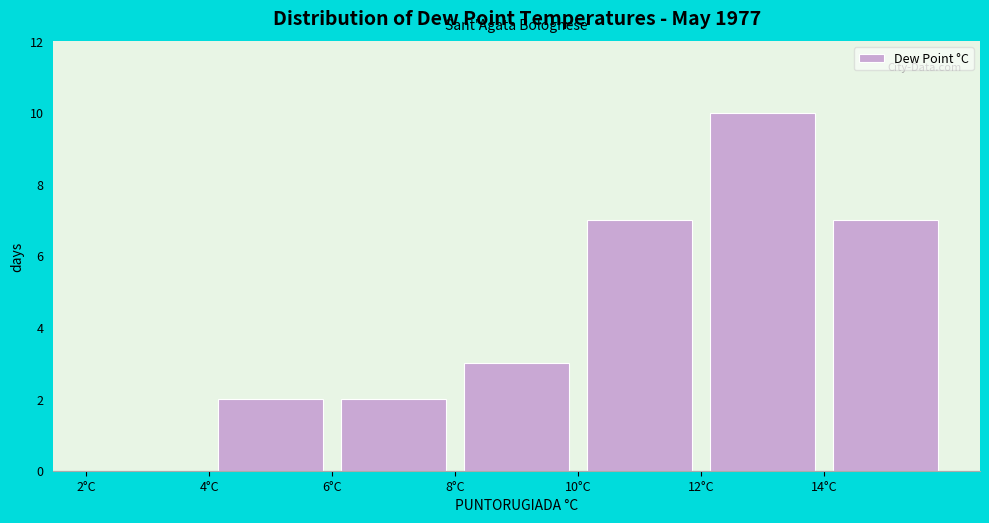

How tall is the bar that spans 10 to 12 on the x-axis? The values are not printed on the chart, so give them approximately, as read against the axis.

7